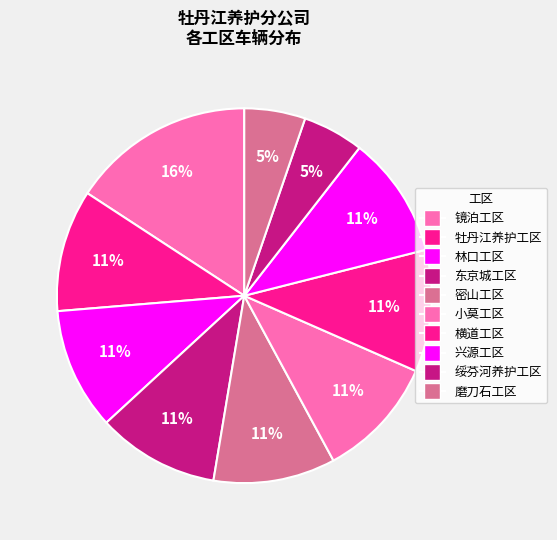

Is there a majority slice in this chart?

No